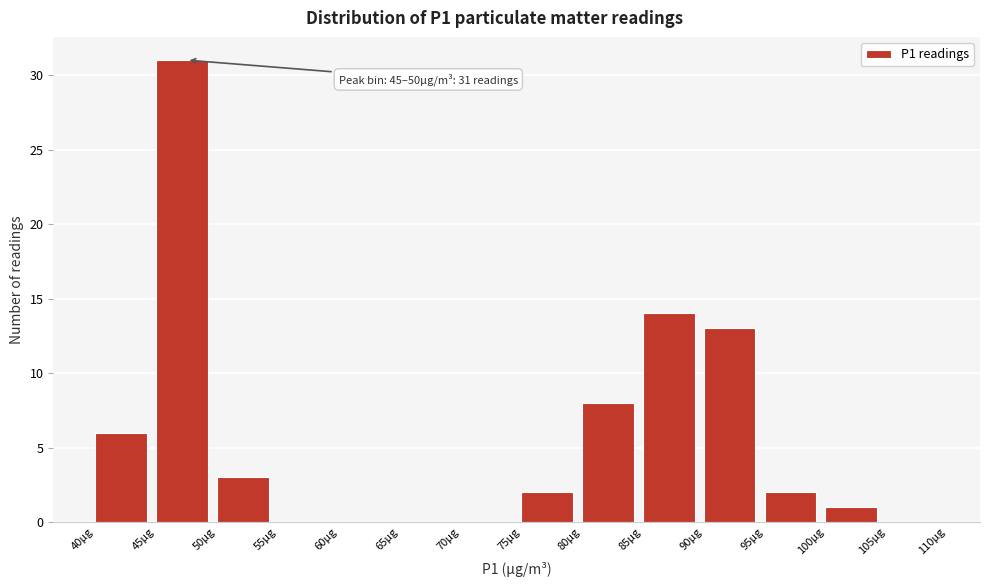

Over which range of the x-axis is the bar tallest?

45 to 50